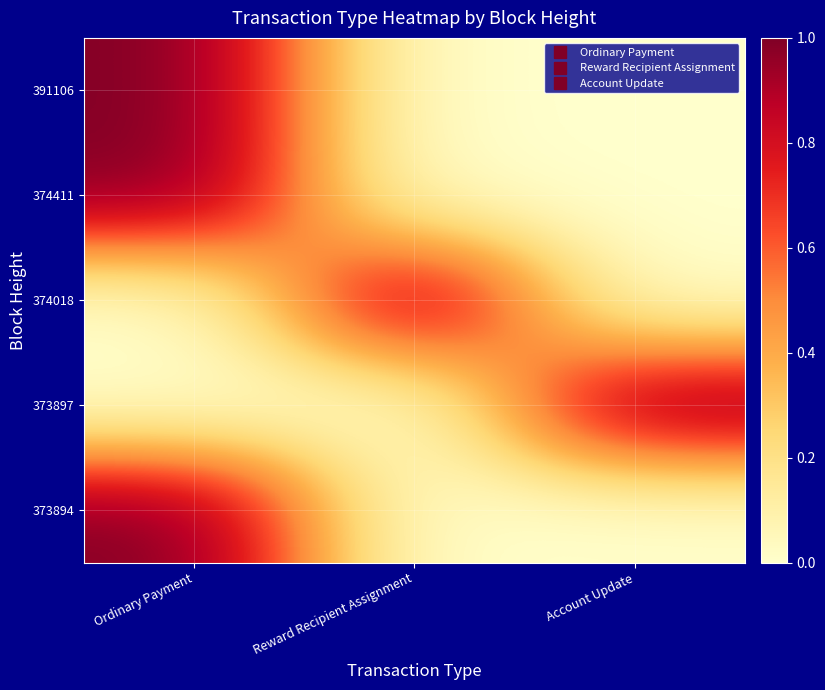

What is the maximum value shown in the chart?

1